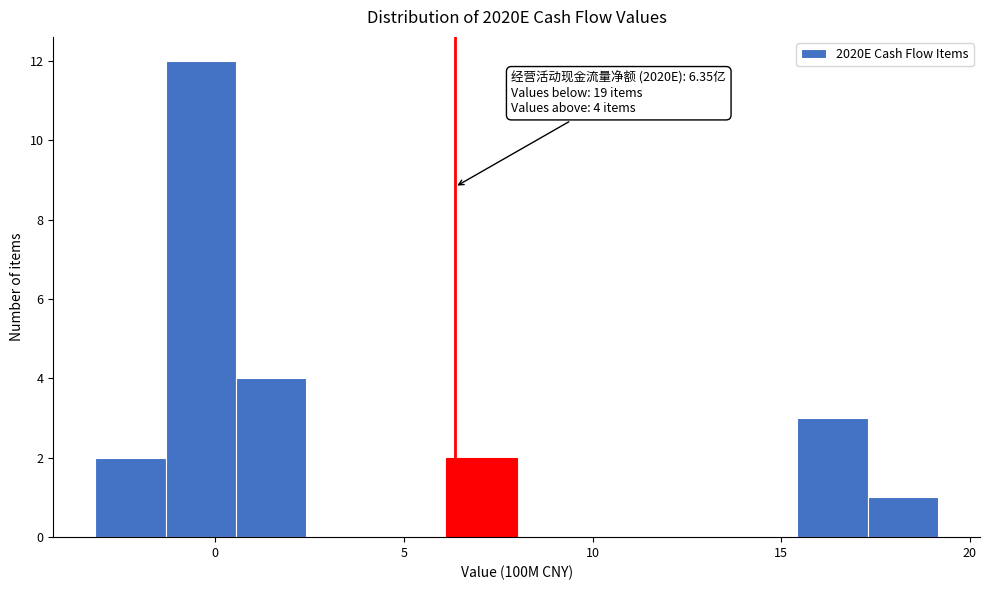

Read against the x-axis, roughly where is the centre of the tallest bar?

-0.5